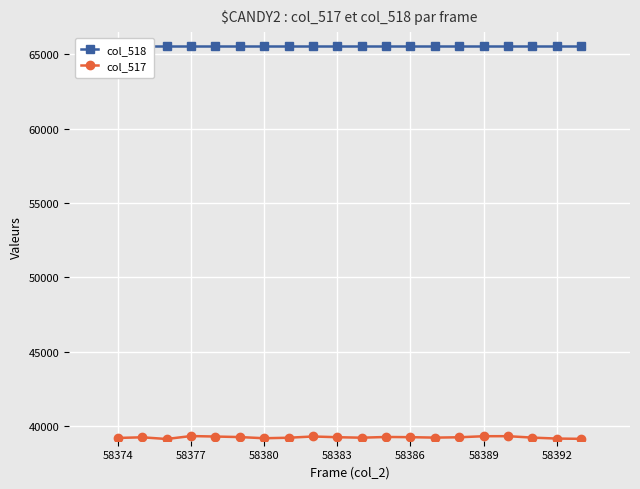

List the series in order of their peak value, lowest first.

col_517, col_518